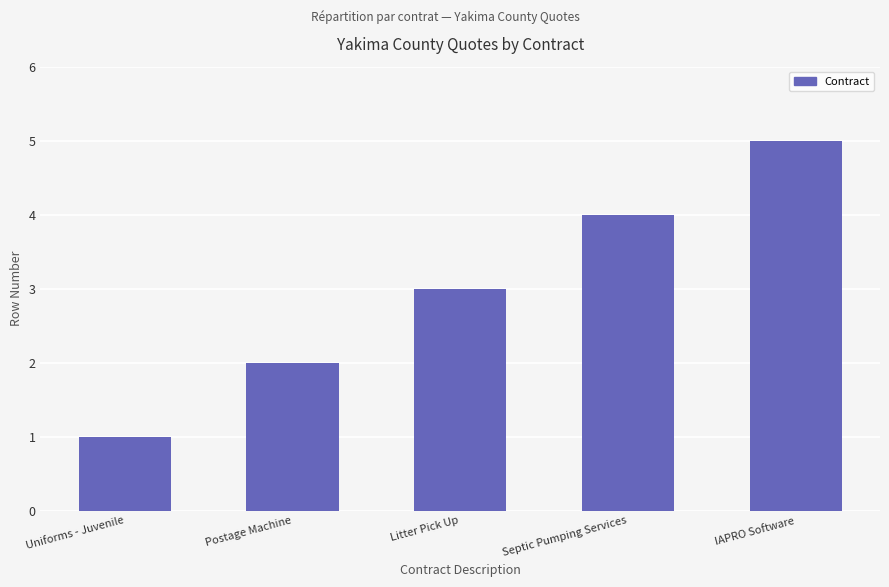

List the labels in order of value, largest first.

IAPRO Software, Septic Pumping Services, Litter Pick Up, Postage Machine, Uniforms - Juvenile